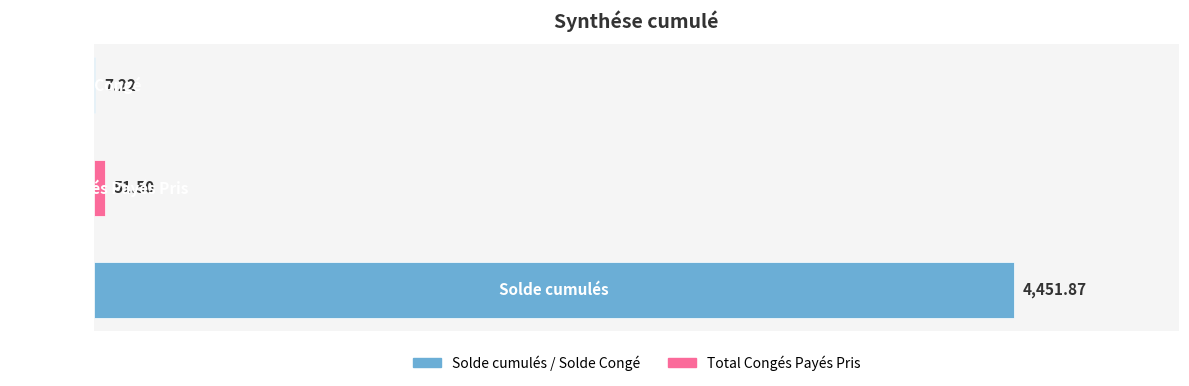

Count the number of data series in this chart.

1